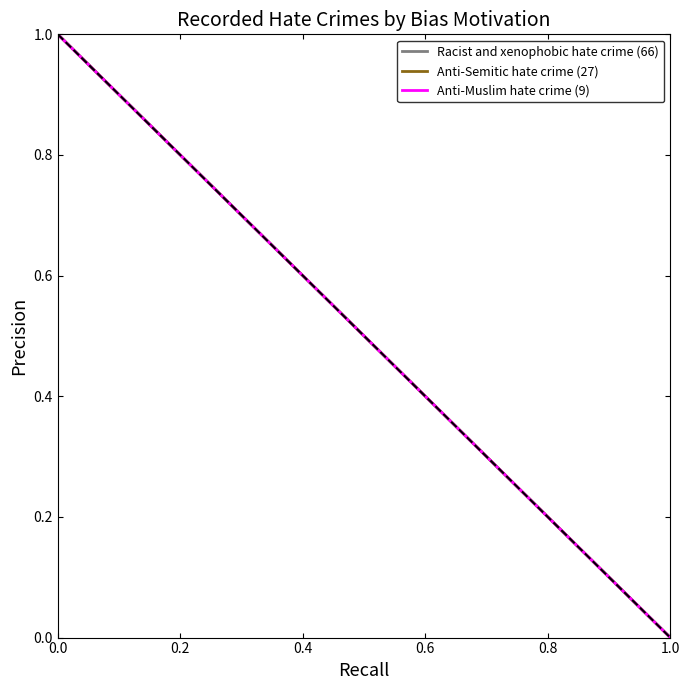

The Racist and xenophobic hate crime (66) series shows -0.3 at 1.0. True or false?

False